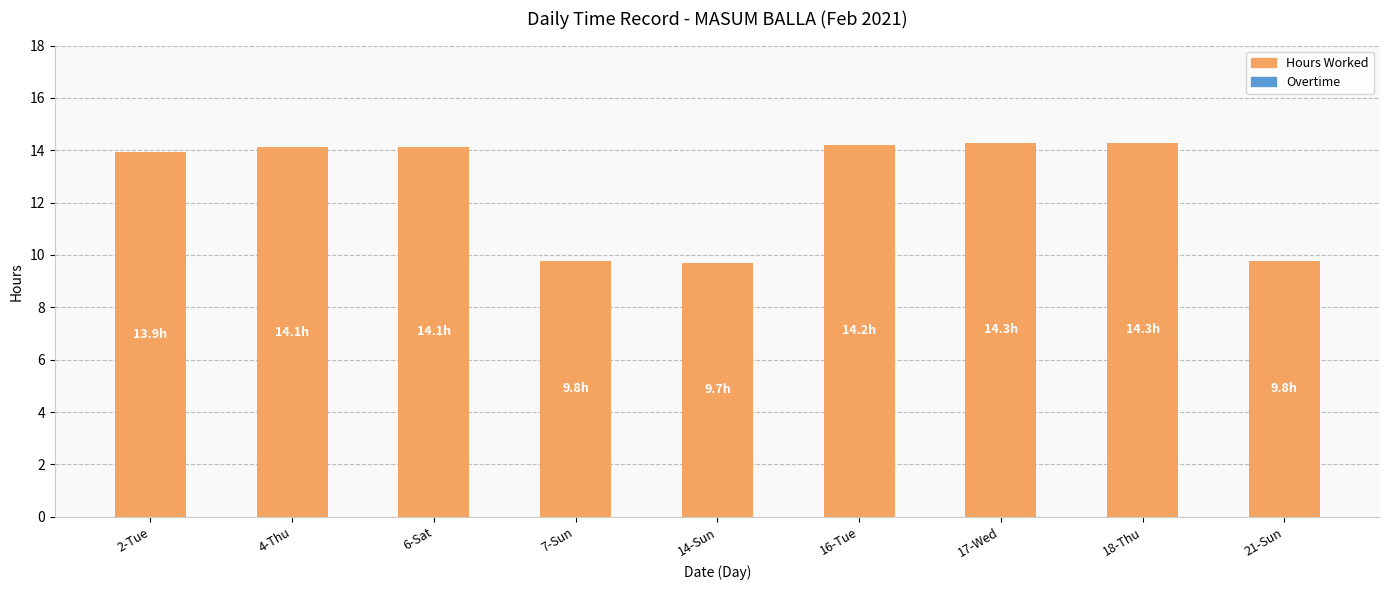

What is the sum of the values at 2-Tue and 16-Tue?

28.1